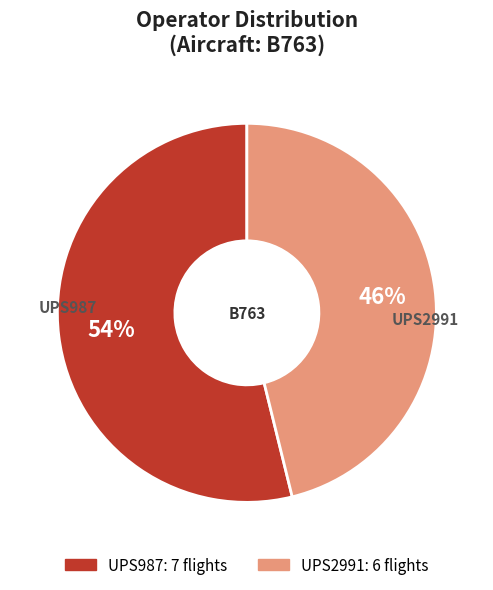

Is it true that UPS2991 is 33% of the pie?

False